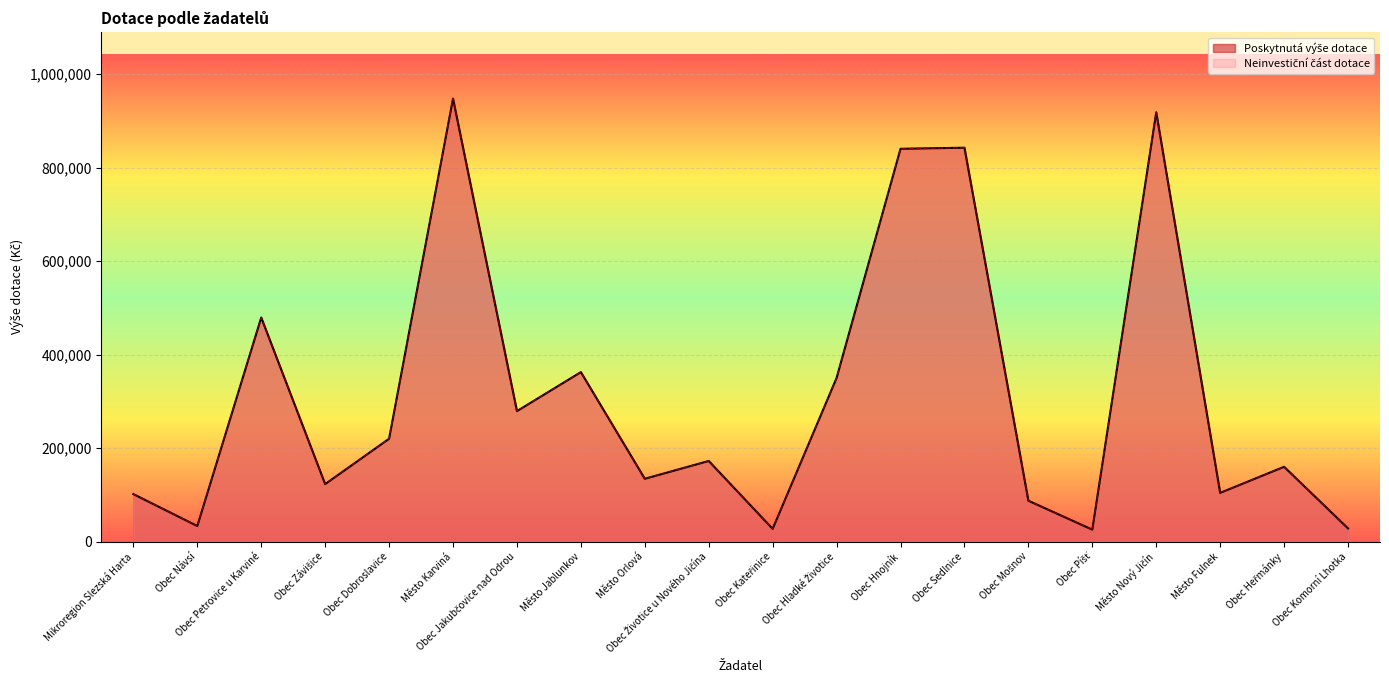

What is the label of the 6th point from the right?

Obec Mošnov